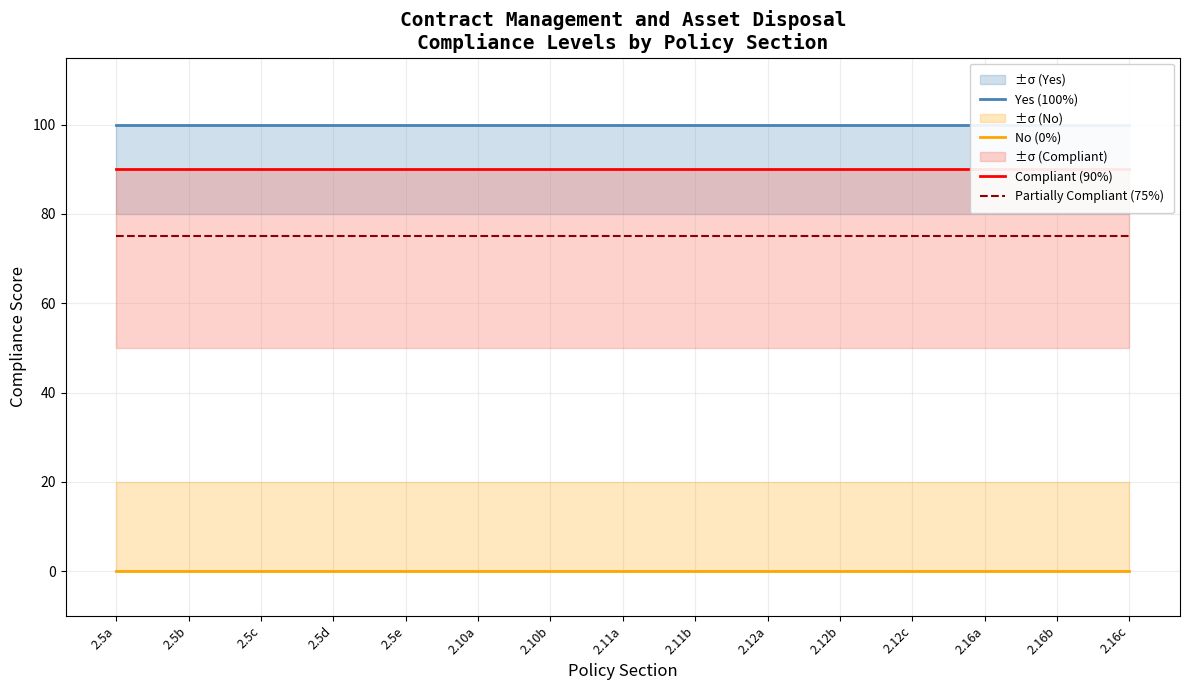

True or false: Compliant (90%) and Partially Compliant (75%) cross at least once.

False